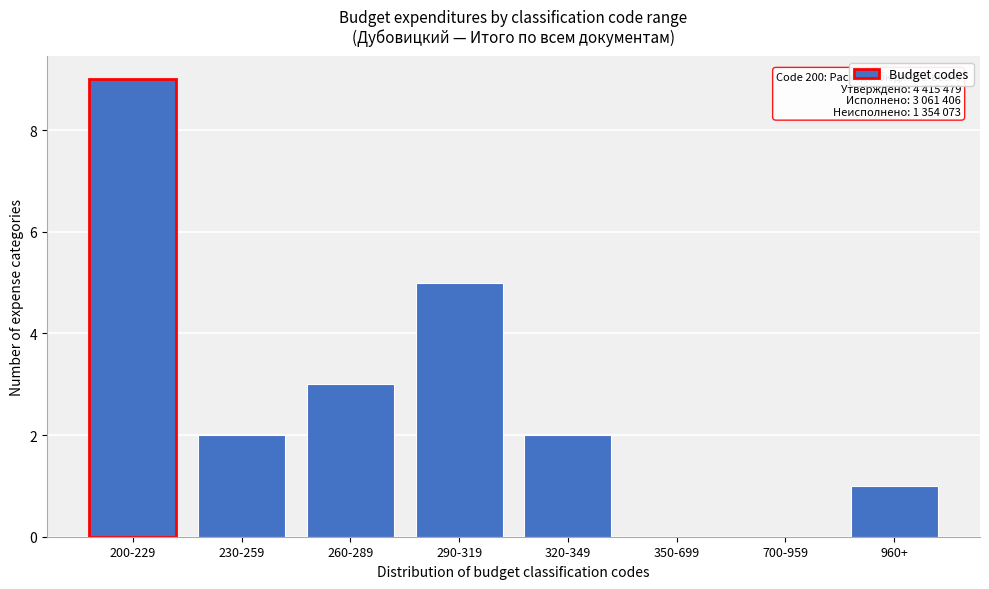

Reading right to left, what are all the values shown in this chart?

960+=1	700-959=0	350-699=0	320-349=2	290-319=5	260-289=3	230-259=2	200-229=9